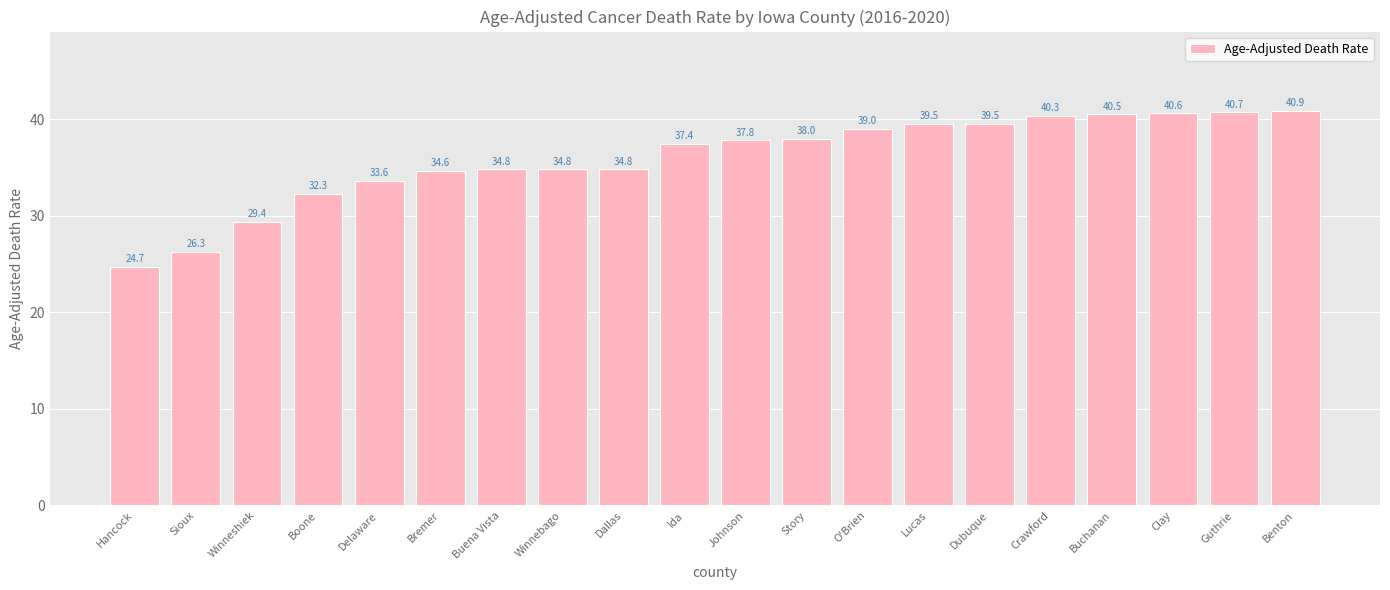

Reading left to right, transcribe all the data shown in this chart.

24.7	26.3	29.4	32.3	33.6	34.6	34.8	34.8	34.8	37.4	37.8	38.0	39.0	39.5	39.5	40.3	40.5	40.6	40.7	40.9